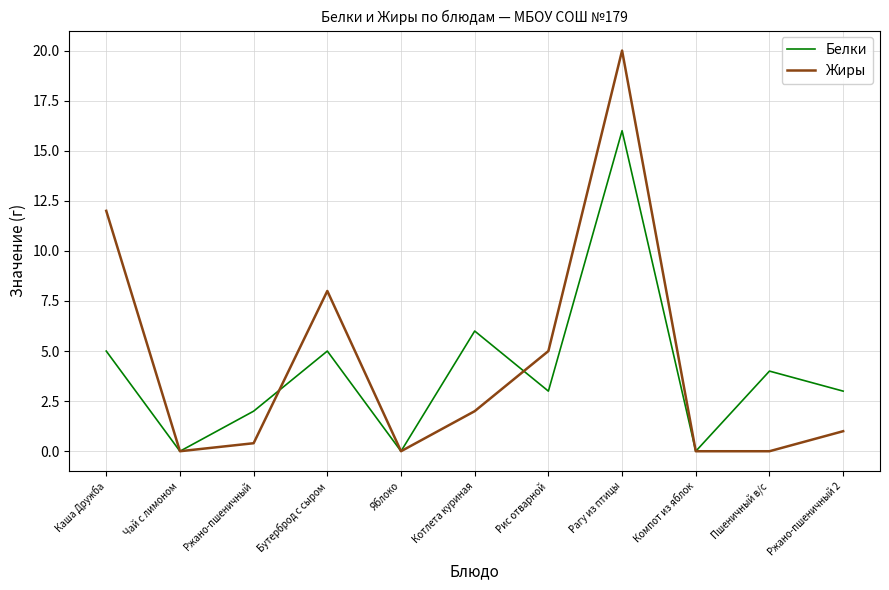

Where is the first local maximum for Жиры?

Бутерброд с сыром